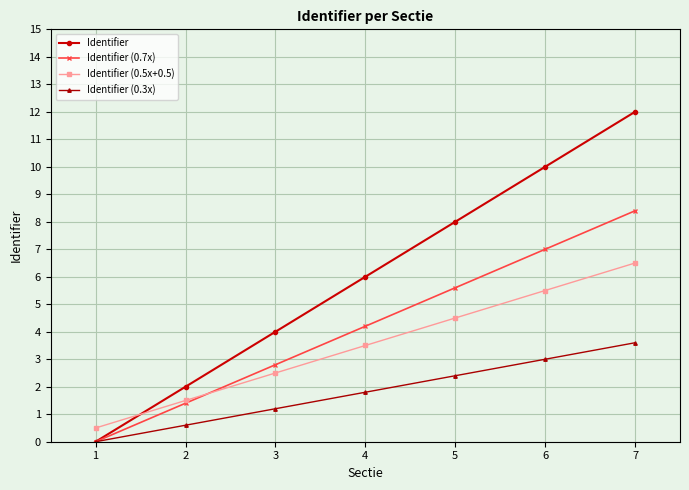

List the series in order of their peak value, highest first.

Identifier, Identifier (0.7x), Identifier (0.5x+0.5), Identifier (0.3x)